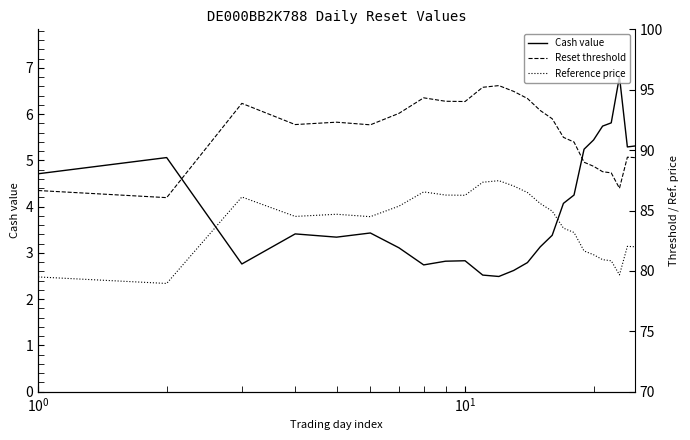

True or false: Cash value and Reset threshold intersect in this chart.

False